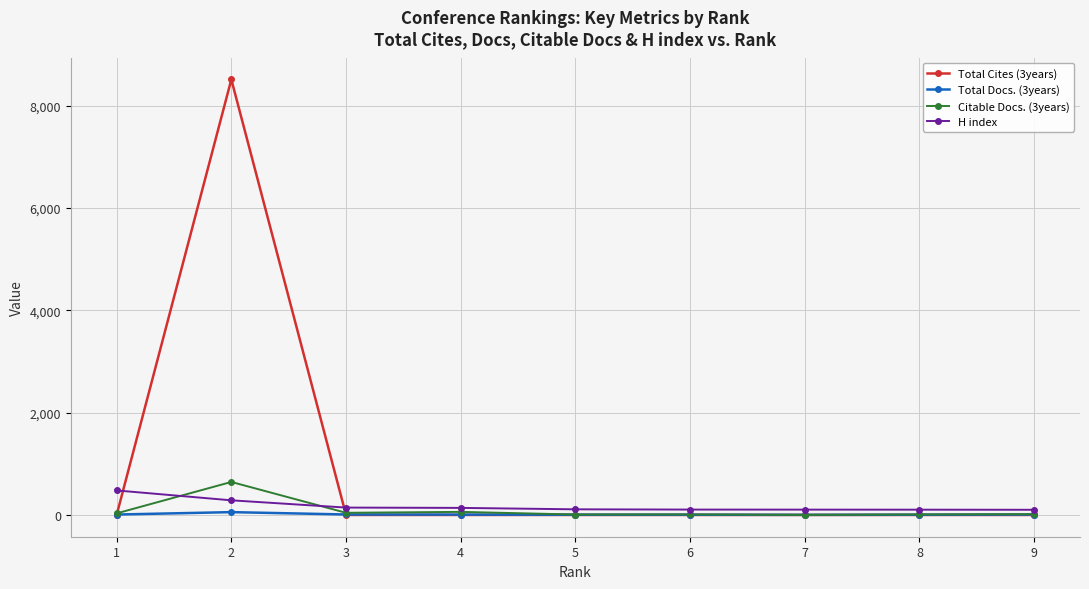

Which series has the largest total across all categories?

Total Cites (3years)